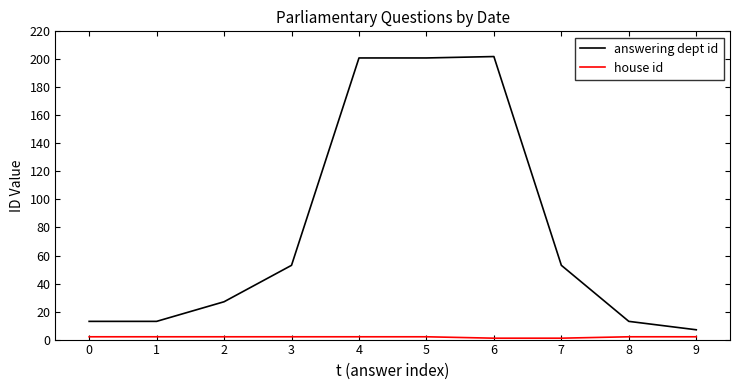

Is this an area chart (filled region under the line)?

No